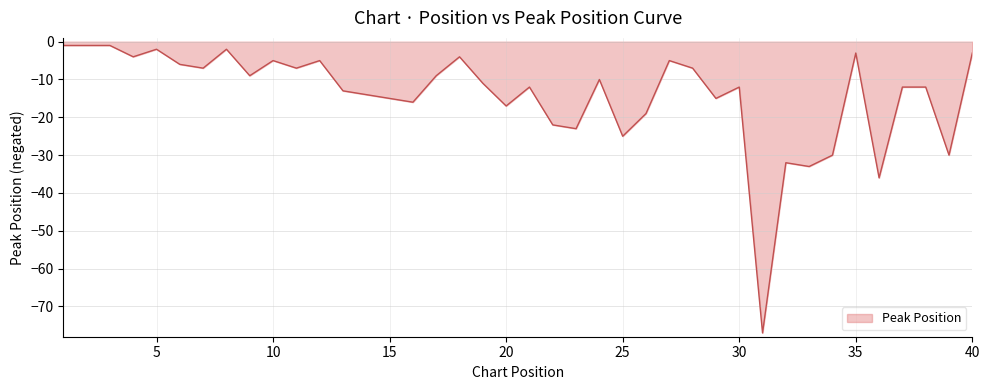

What is the smallest value displayed?

-77